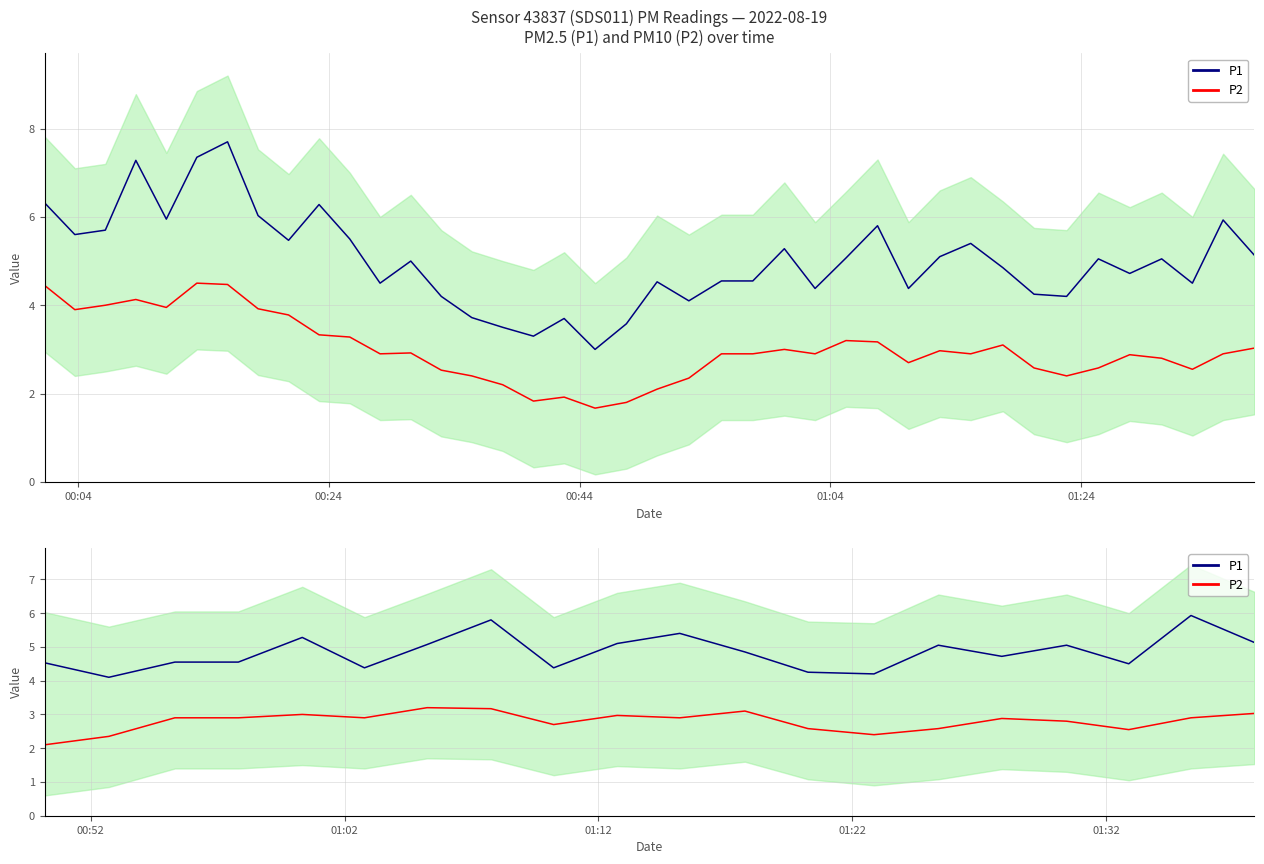

What are all the series names shown in the legend?

P1, P2